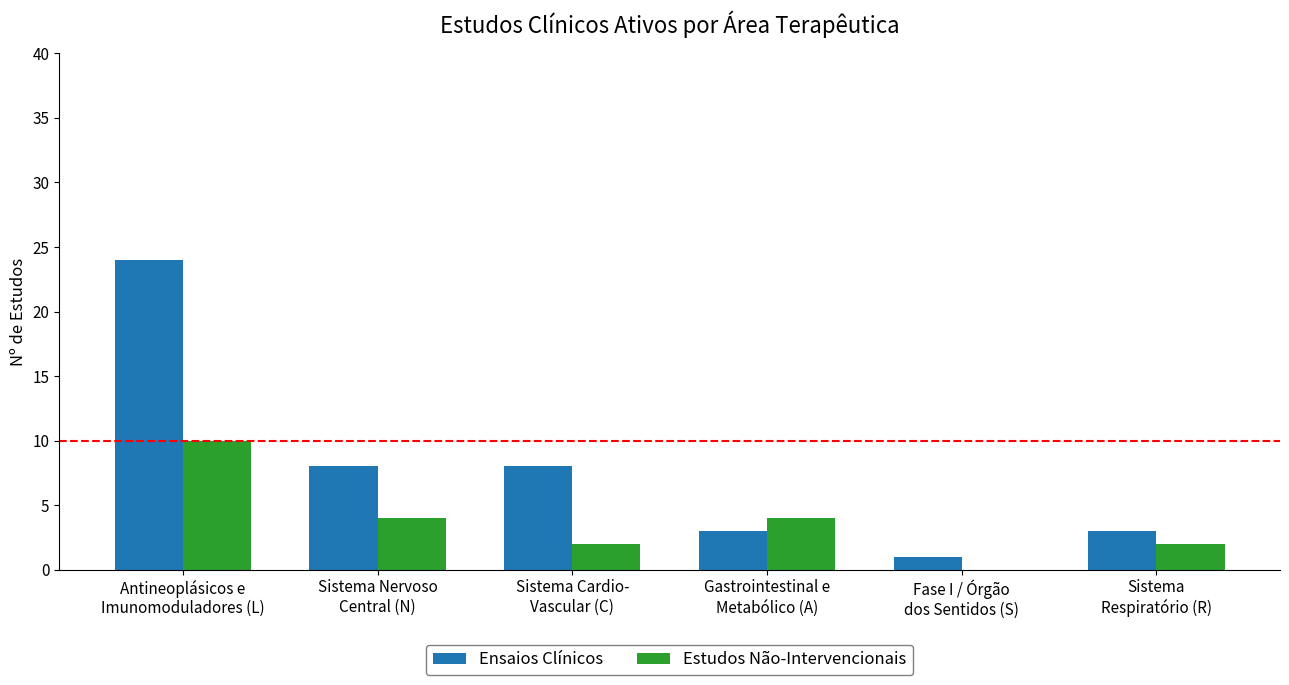

Which series has the largest total across all categories?

Ensaios Clínicos